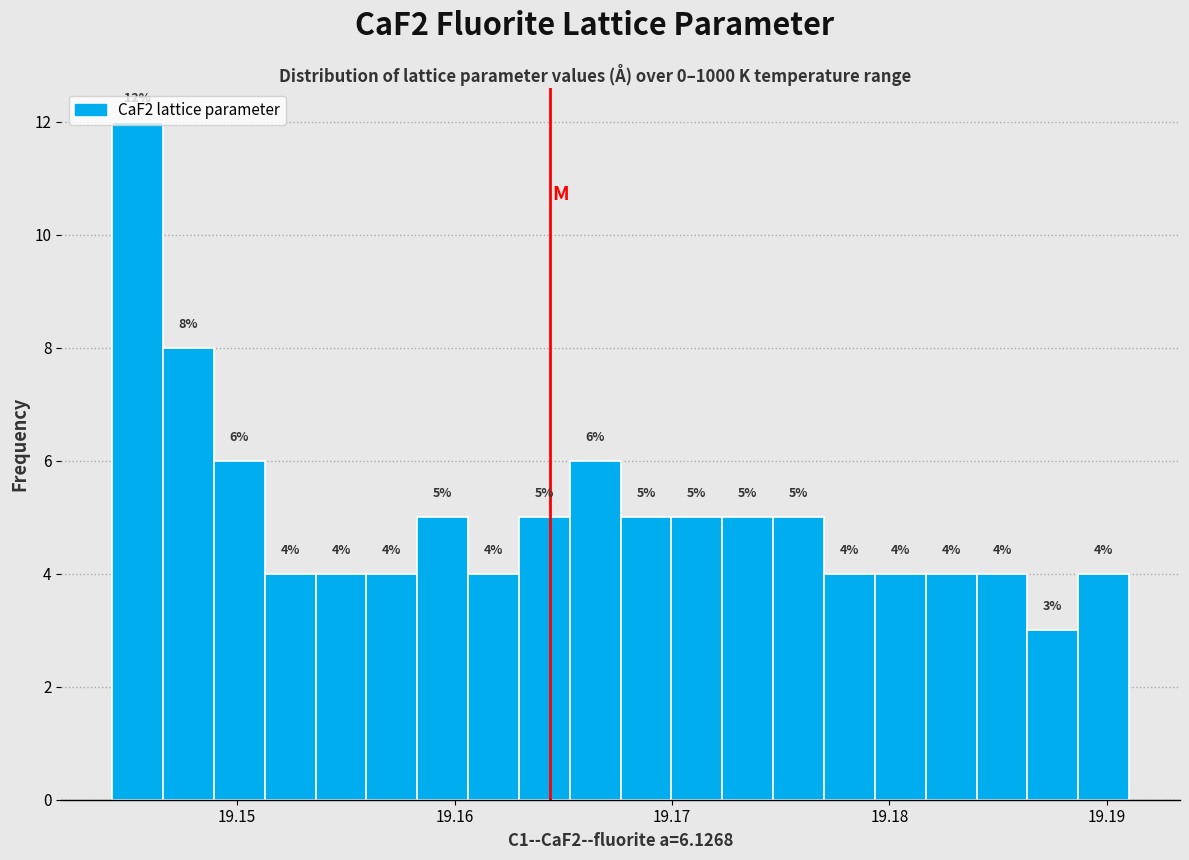

Read against the x-axis, roughly where is the centre of the tallest bar?

19.145